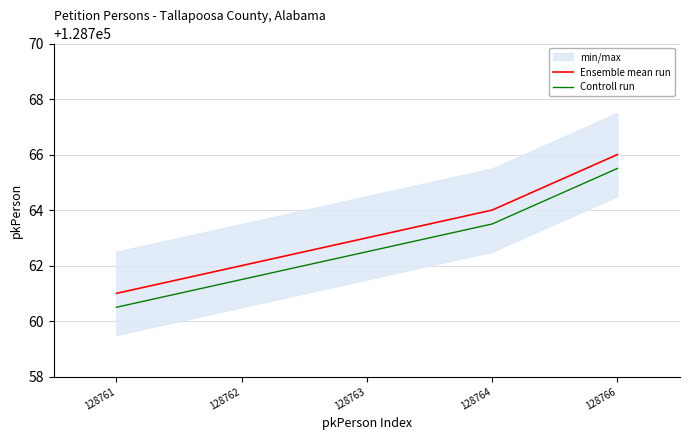

List the series in order of their peak value, lowest first.

Controll run, Ensemble mean run